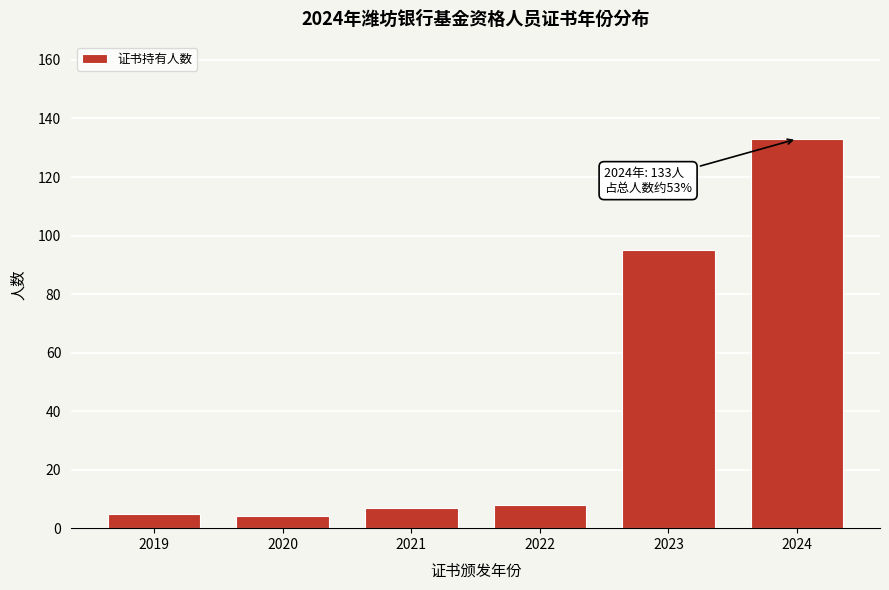

Reading left to right, list all the values displayed in this chart.

2019=5	2020=4	2021=7	2022=8	2023=95	2024=133